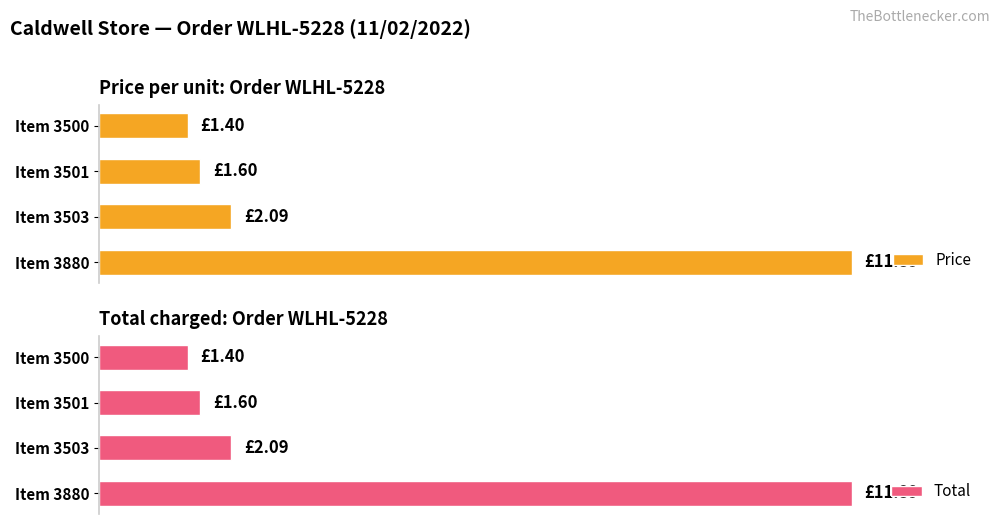

Which series changed the most between Item 3501 and Item 3880?

Price